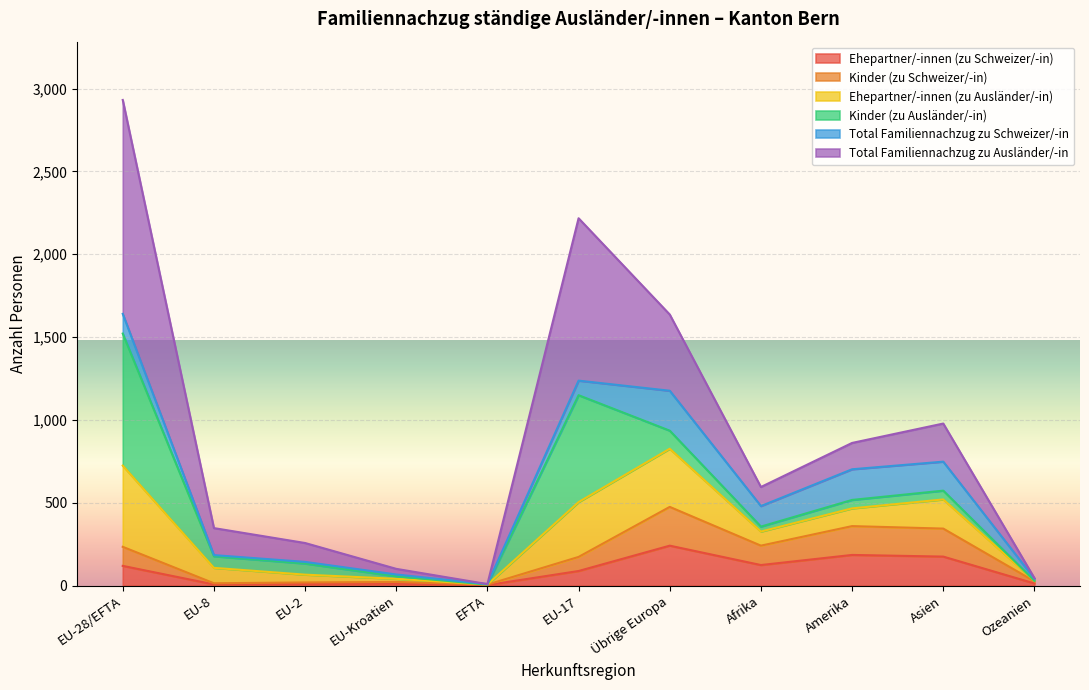

True or false: Ehepartner/-innen (zu Schweizer/-in) has more than 0 interior local peaks.

True